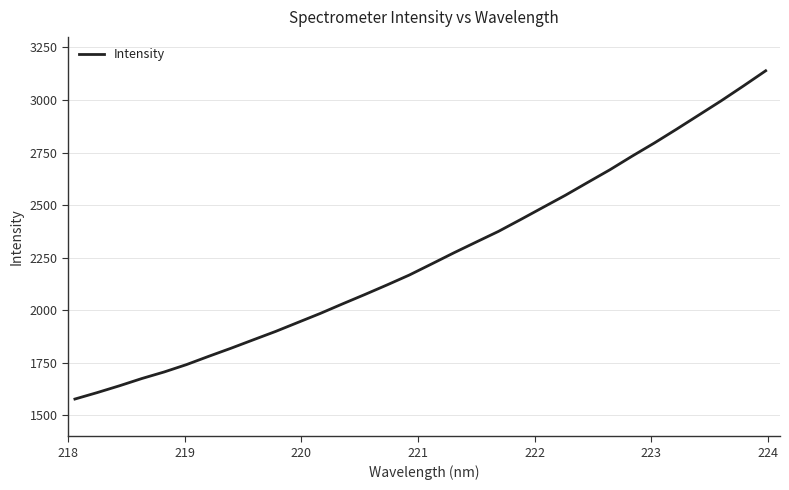

What is the maximum value shown in the chart?

3138.8